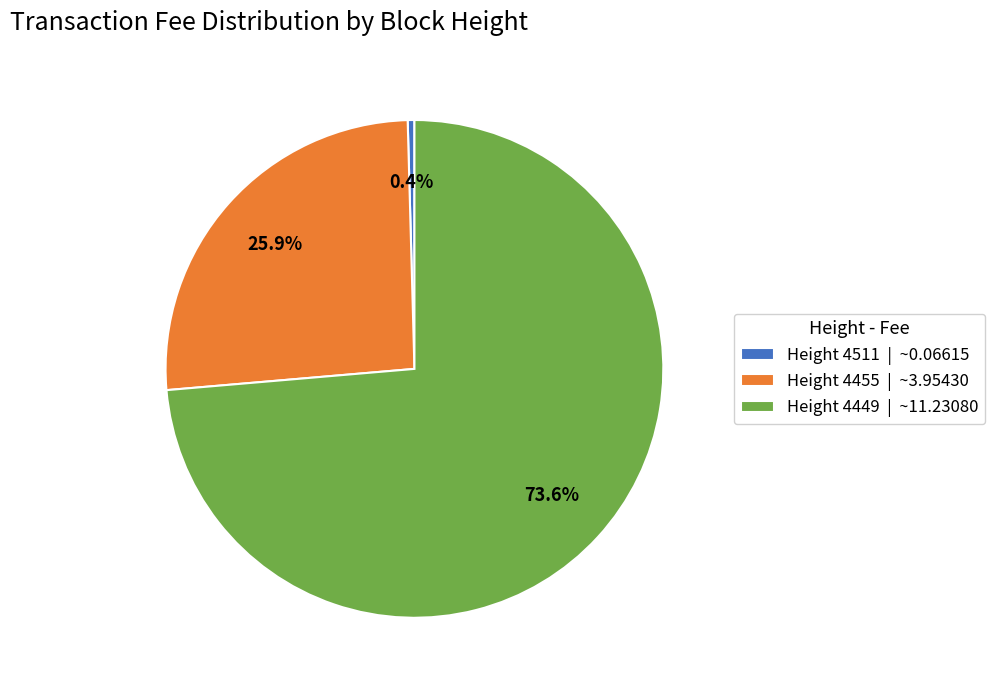

Count the number of slices in the pie.

3